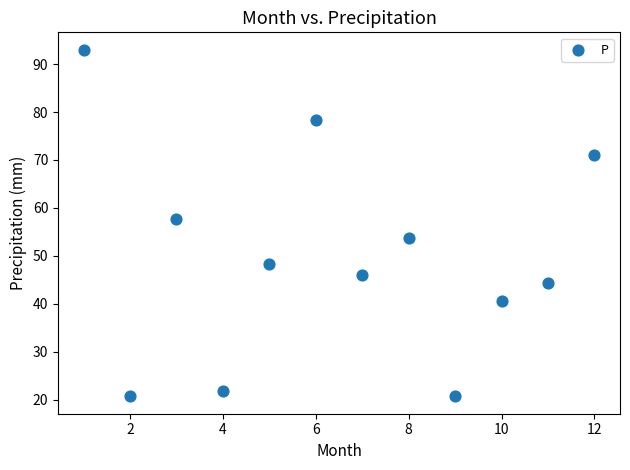

What is the range of X values (max minus min)?

11.0